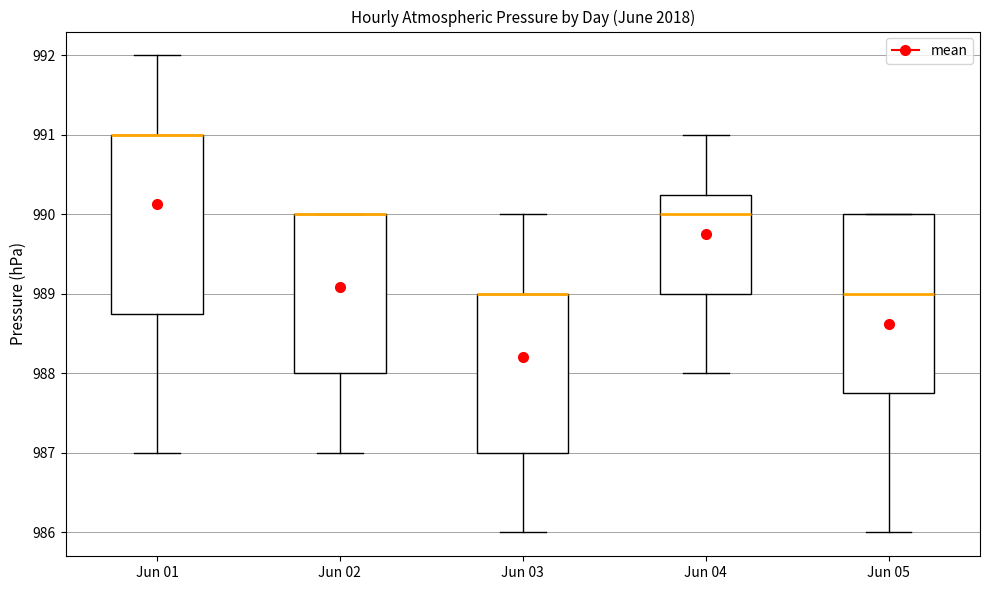

Reading left to right, read every box against the y-axis: the position of its median line, the range the box covers, and the ends of its whiskers. The values are not printed on the chart, so give them approximately, as read against the axis.

Jun 01: median 991.0 (drawn on the box's upper edge), box 988.8 to 991.0, whiskers 987.0 to 992.0
Jun 02: median 990.0 (drawn on the box's upper edge), box 988.0 to 990.0, whiskers 987.0 to 990.0
Jun 03: median 989.0 (drawn on the box's upper edge), box 987.0 to 989.0, whiskers 986.0 to 990.0
Jun 04: median 990.0, box 989.0 to 990.3, whiskers 988.0 to 991.0
Jun 05: median 989.0, box 987.8 to 990.0, whiskers 986.0 to 990.0